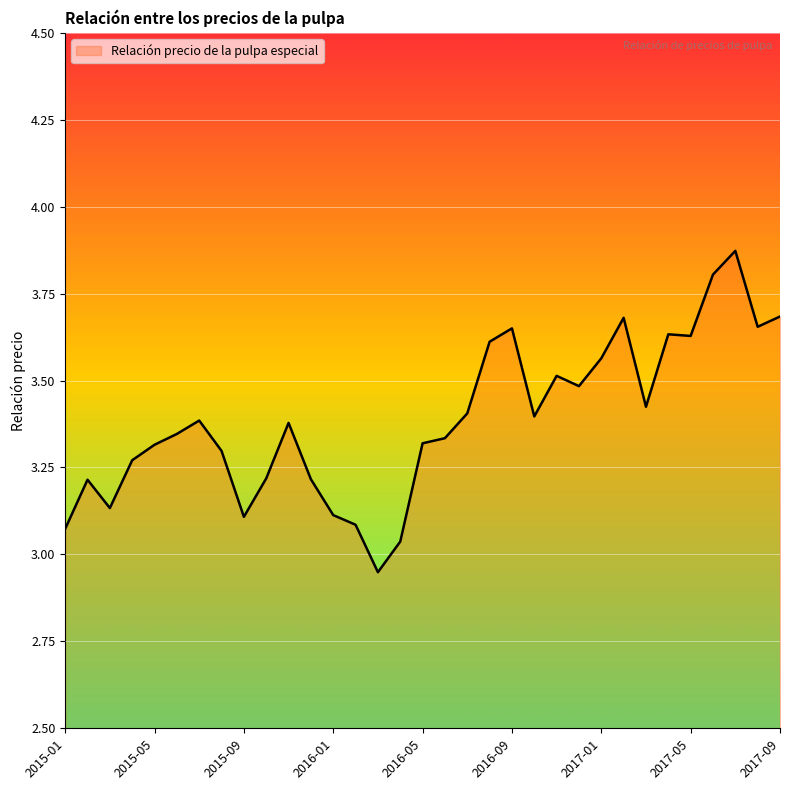

True or false: there are more than 2 points higher than both neighbors.

True